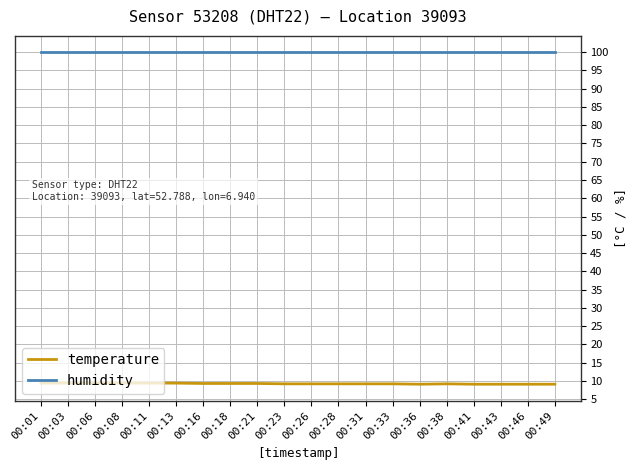

How many lines are shown in the chart?

2